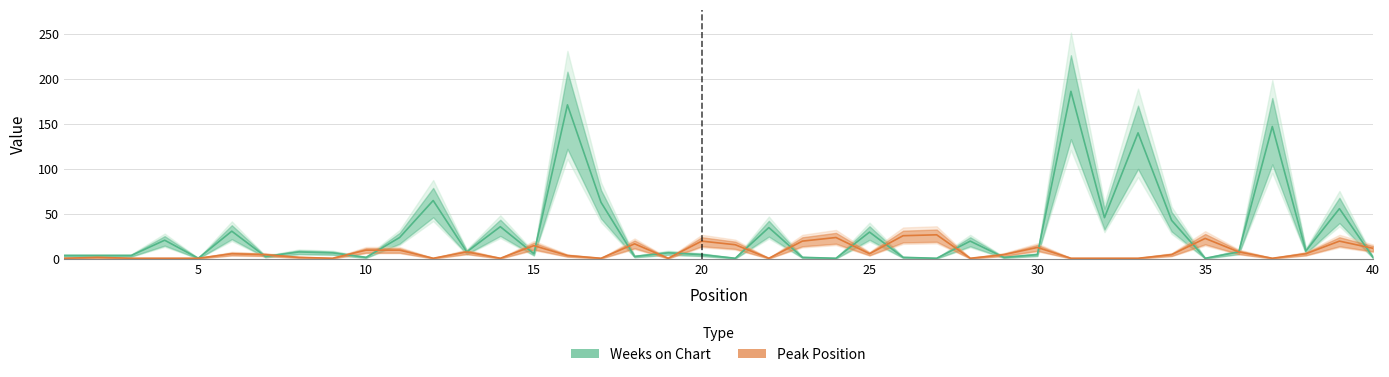

Is the value of Weeks on Chart at 9 greater than the value of Peak Position at 10?

No